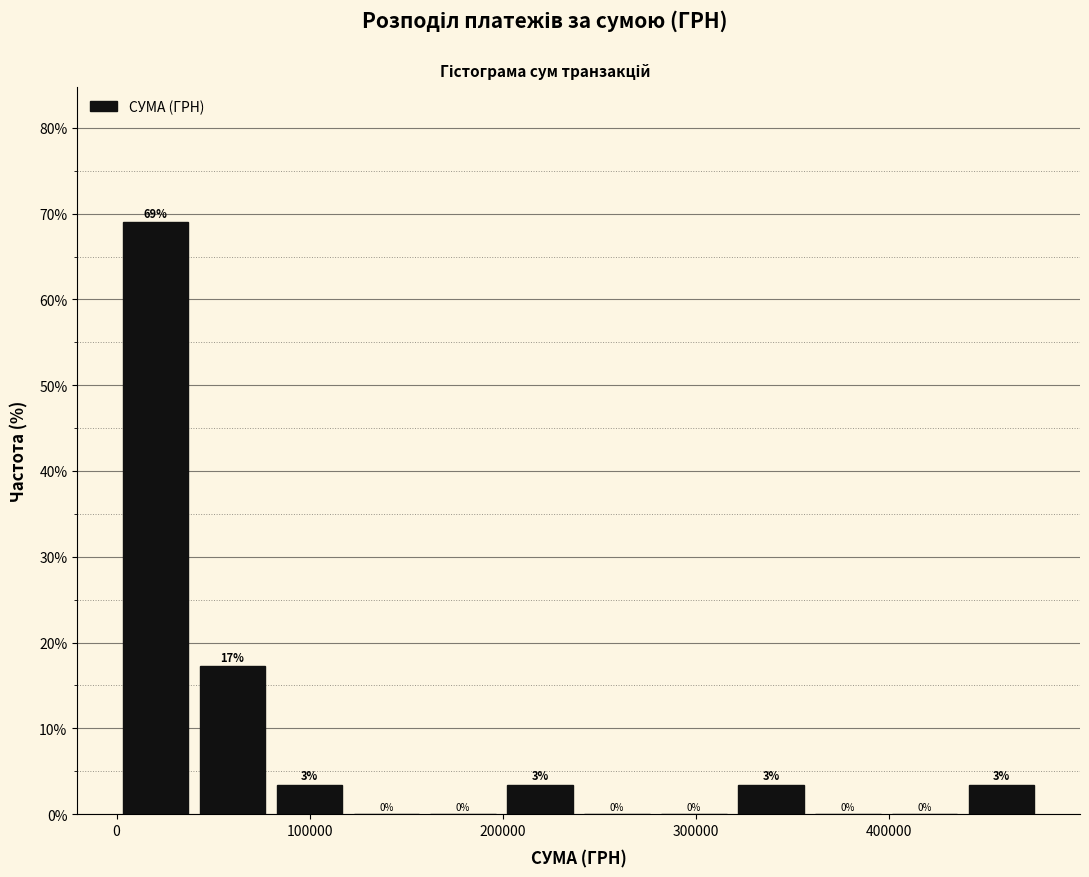

Read against the x-axis, roughly where is the centre of the tallest bar?

20000